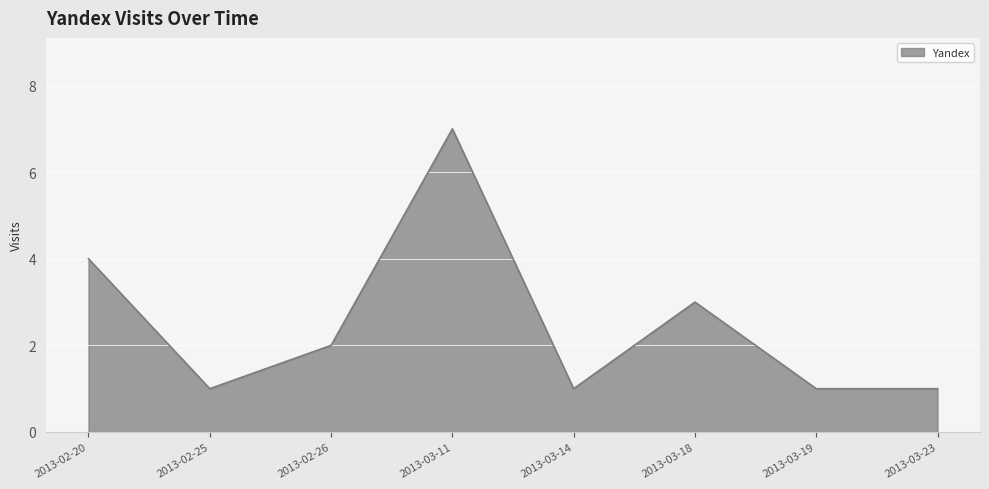

What is the difference between the maximum and minimum values?

6